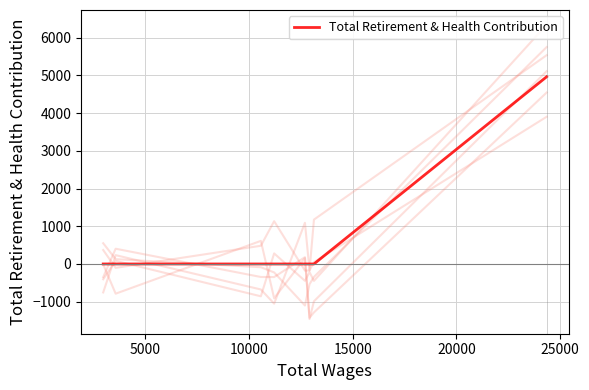

What is the label of the 6th point from the right?

10000